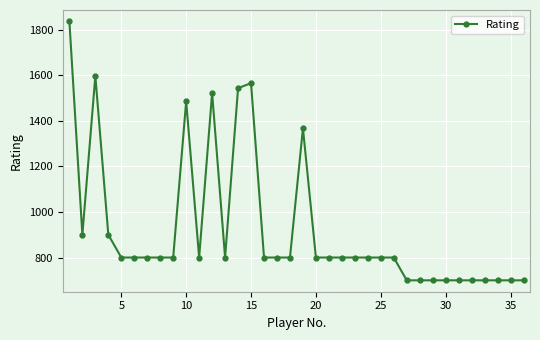

What is the smallest value displayed?

700